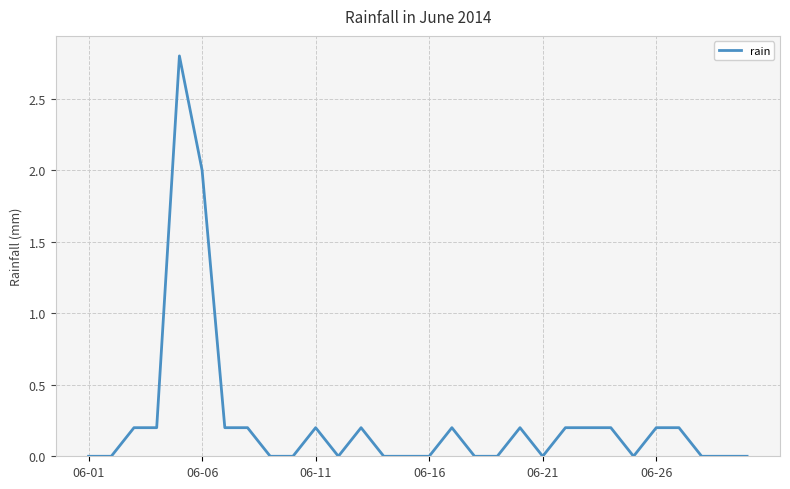

What is the difference between the maximum and minimum values?

2.8